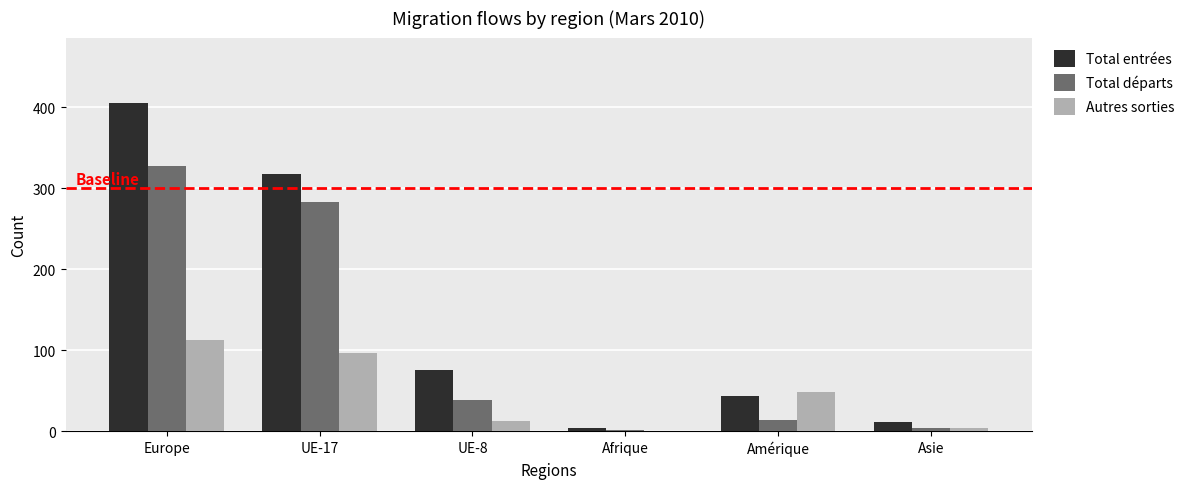

The value of Total entrées at UE-17 is 318. True or false?

True